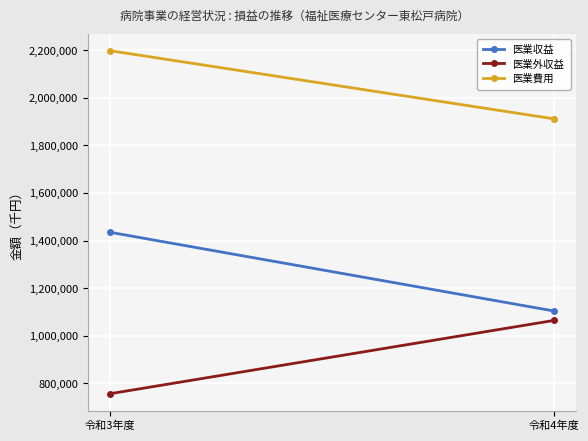

List the series in order of their peak value, lowest first.

医業外収益, 医業収益, 医業費用